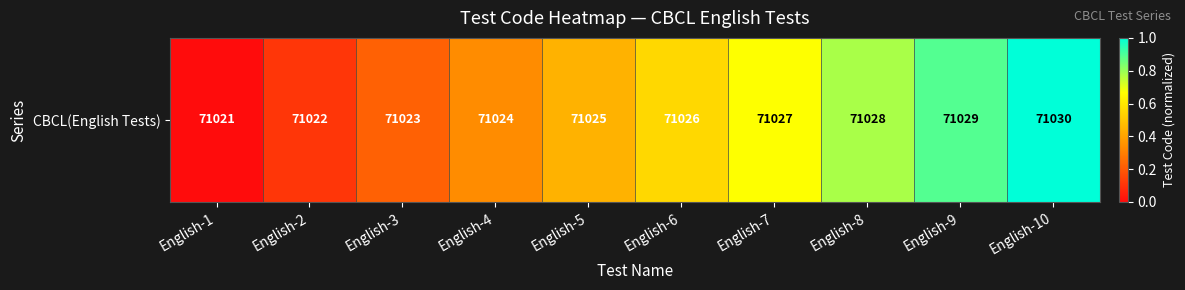

What is the change in value from English-3 to English-5?

+0.2